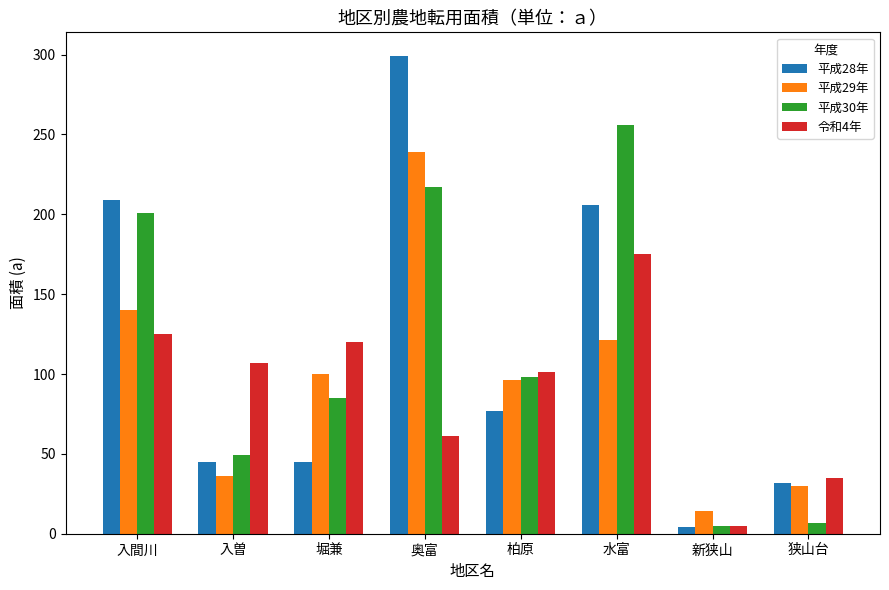

The 平成28年 series shows 48 at 柏原. True or false?

False